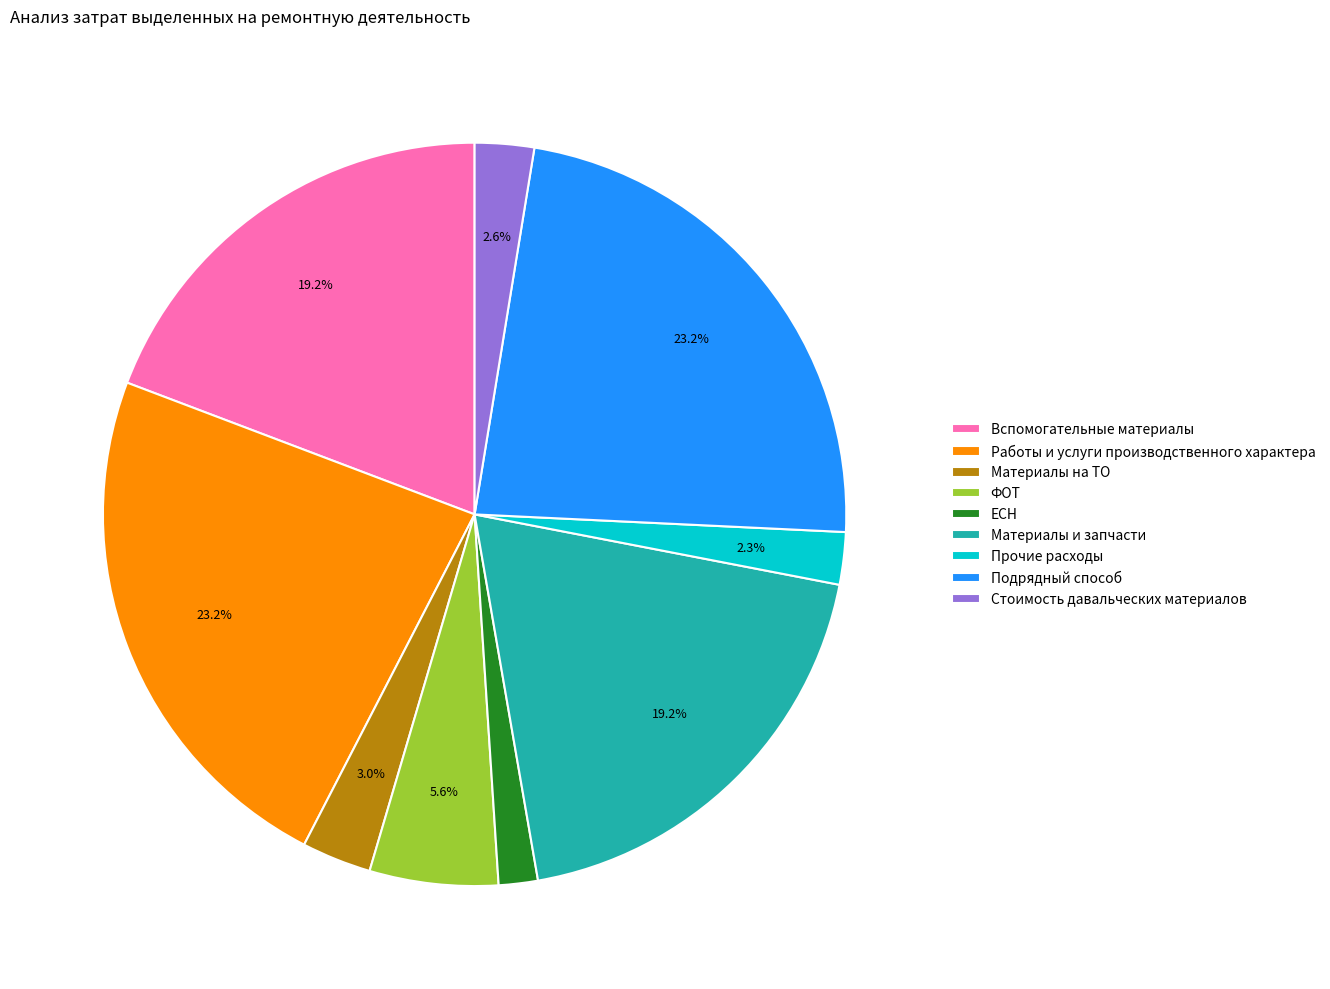

How many slices are in this pie chart?

9